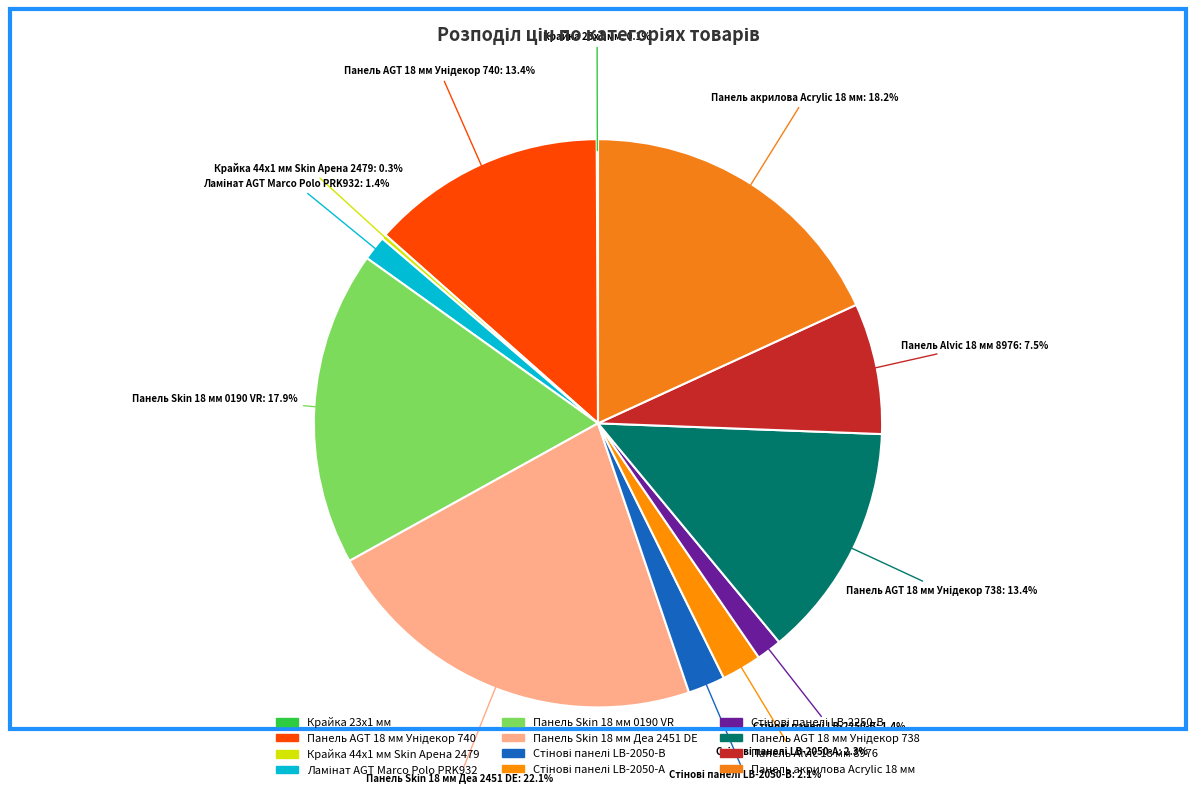

Does any single category account for the majority?

No